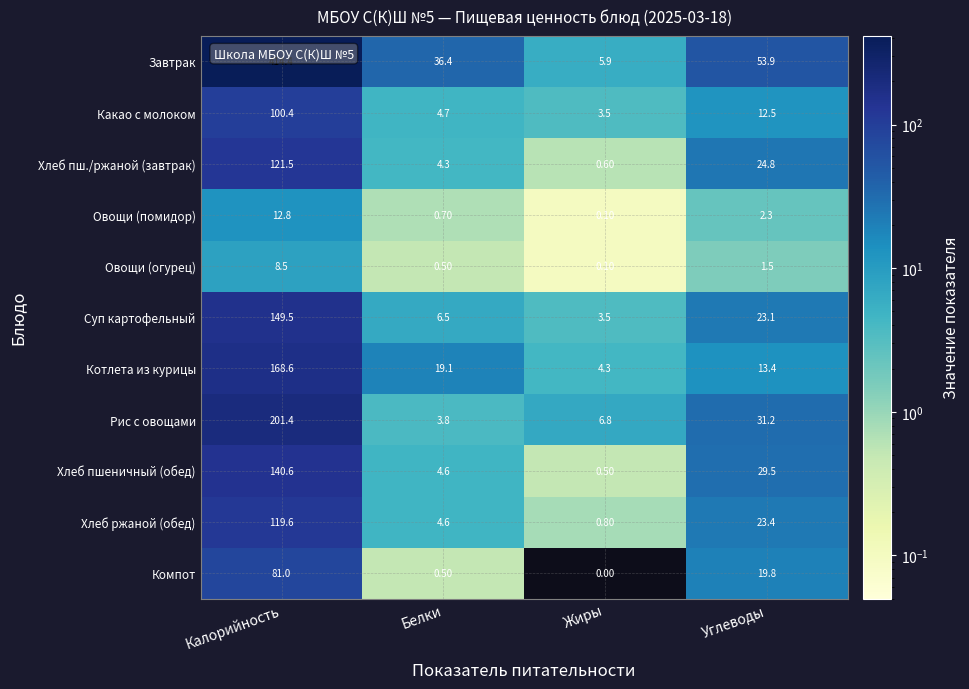

Which series changed the most between Жиры and Углеводы?

Завтрак